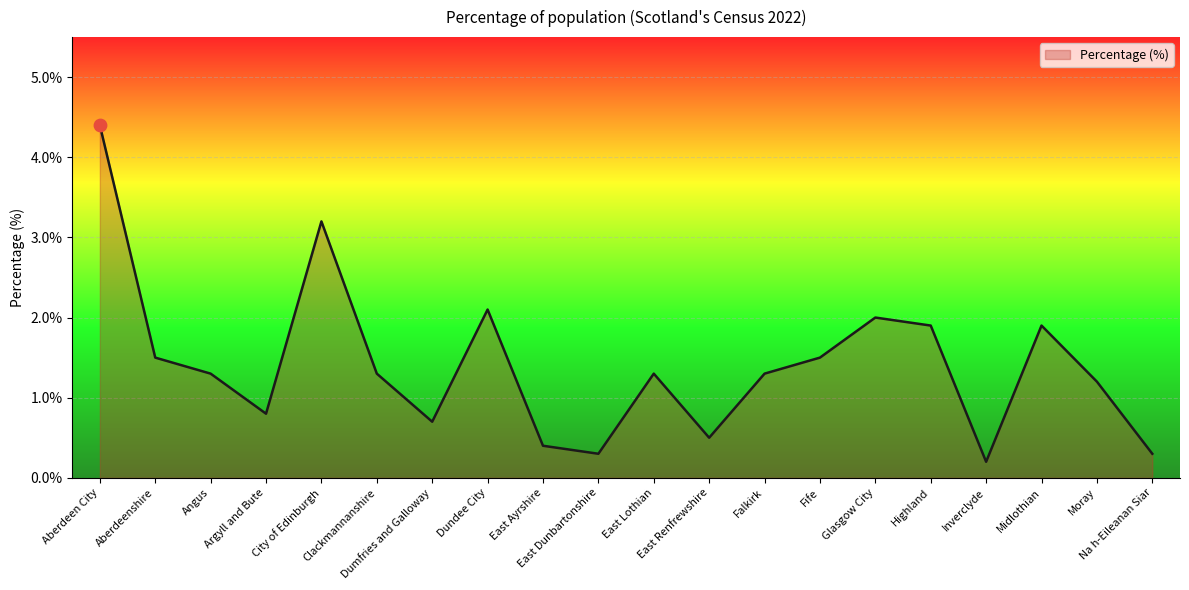

What is the change in value from City of Edinburgh to East Ayrshire?

-2.8